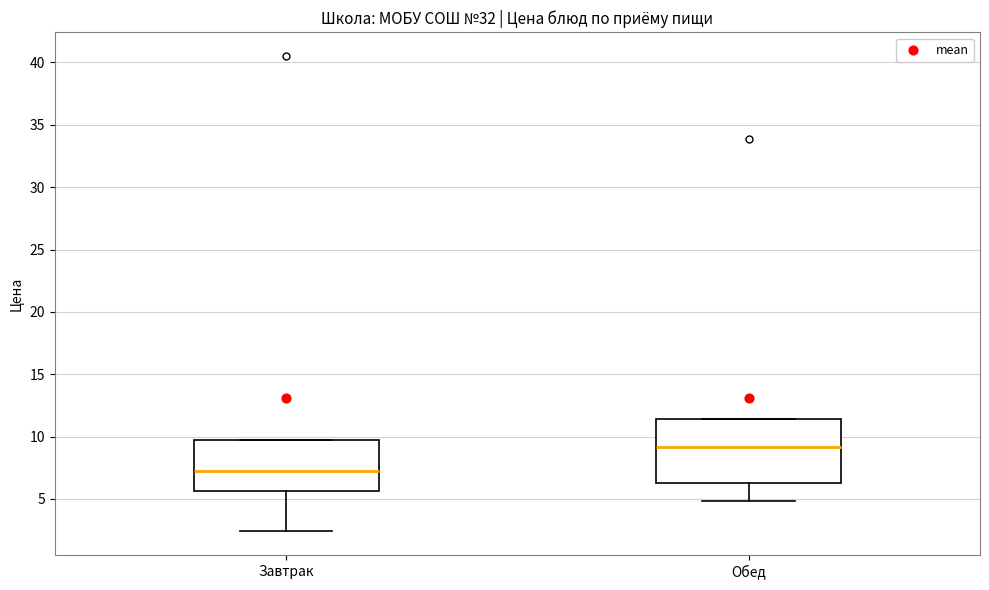

Where does the lower whisker of the box for Завтрак end on the y-axis? The values are not printed on the chart, so give them approximately, as read against the axis.

2.5